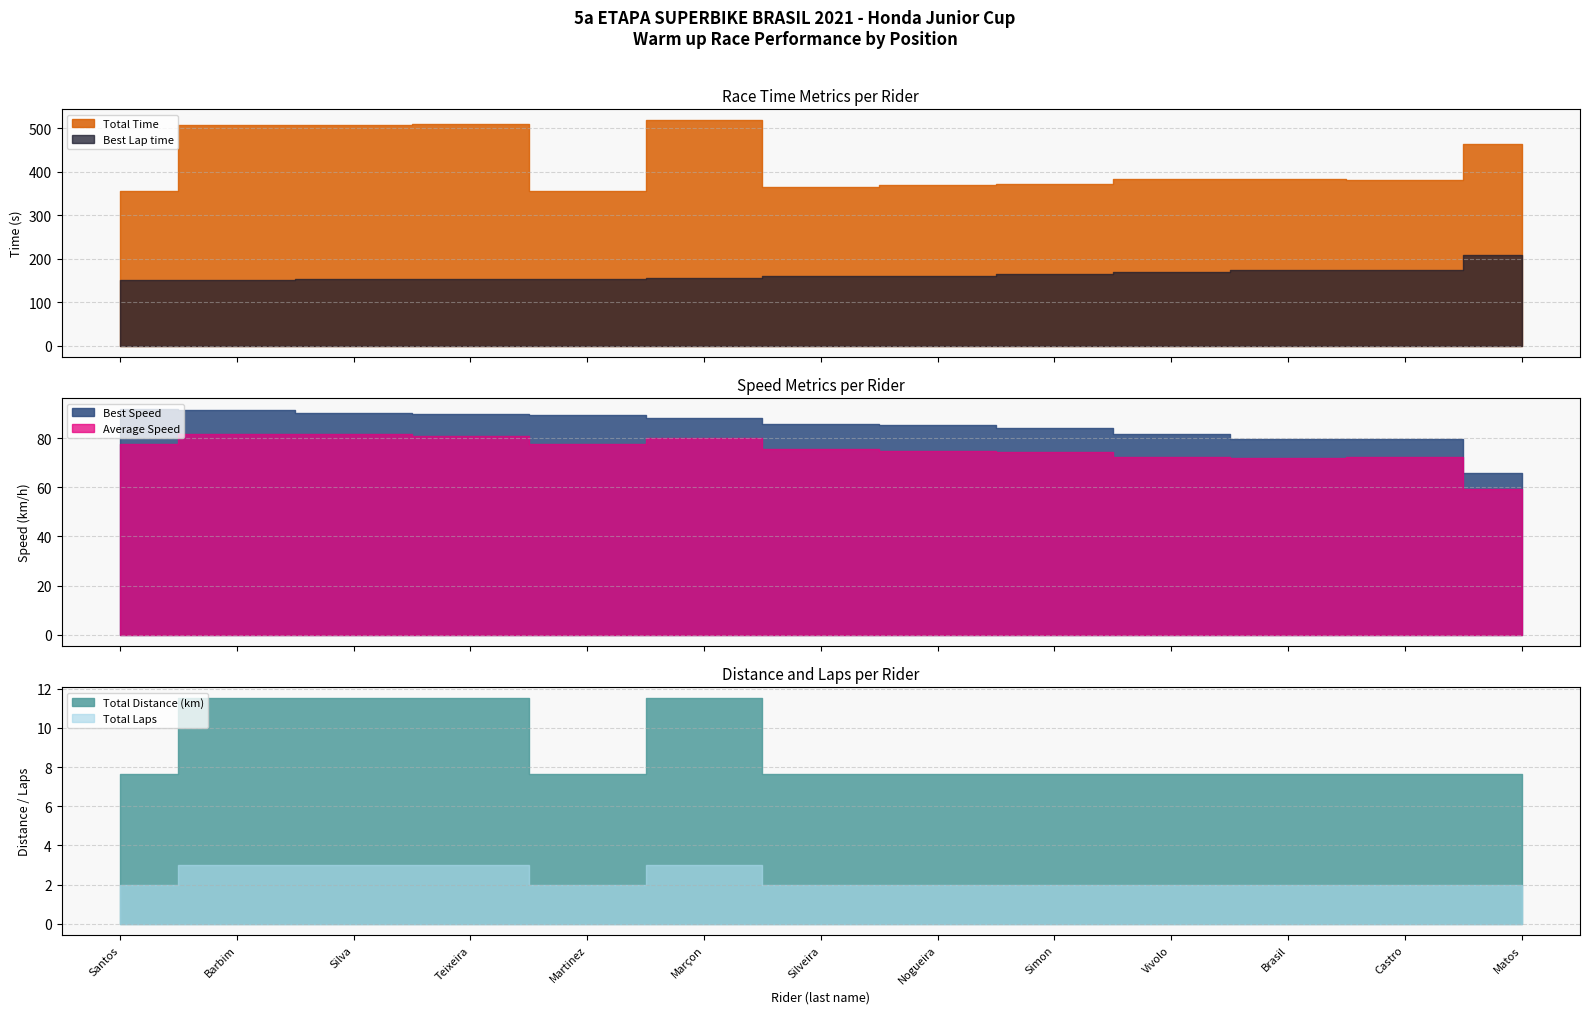

Reading right to left, extract all data points from this chart.

Total Time: 463.8	380.5	384.0	382.6	371.9	369.0	364.8	518.3	354.8	510.7	507.3	507.2	354.8
Best Lap time: 209.7	173.4	173.2	169.2	164.1	161.5	160.5	156.4	154.5	153.6	152.7	151.2	150.5
Best Speed: 65.8	79.6	79.7	81.6	84.1	85.5	86.0	88.3	89.4	89.9	90.4	91.3	91.8
Average Speed: 59.5	72.6	71.9	72.2	74.3	74.8	75.7	79.9	77.8	81.1	81.6	81.7	77.8
Total Laps: 2.0	2.0	2.0	2.0	2.0	2.0	2.0	3.0	2.0	3.0	3.0	3.0	2.0
Total Distance: 7.7	7.7	7.7	7.7	7.7	7.7	7.7	11.5	7.7	11.5	11.5	11.5	7.7